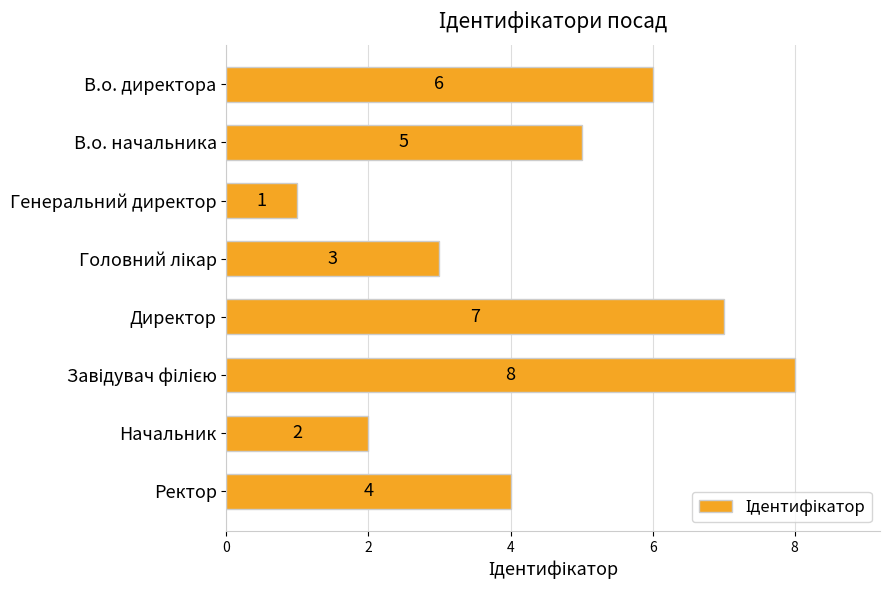

True or false: the data shows 4 at Ректор.

True